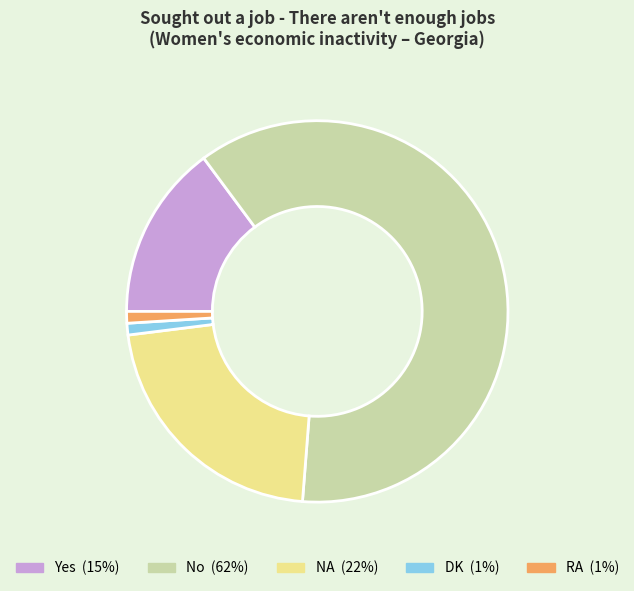

How many slices are in this pie chart?

5